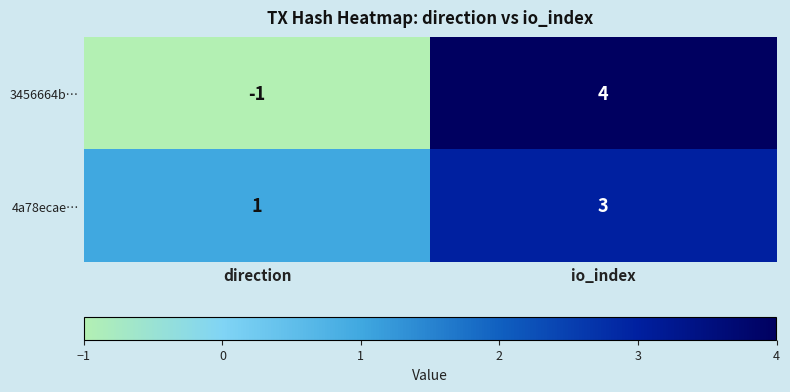

At how many categories does at least one series exceed 0?

2